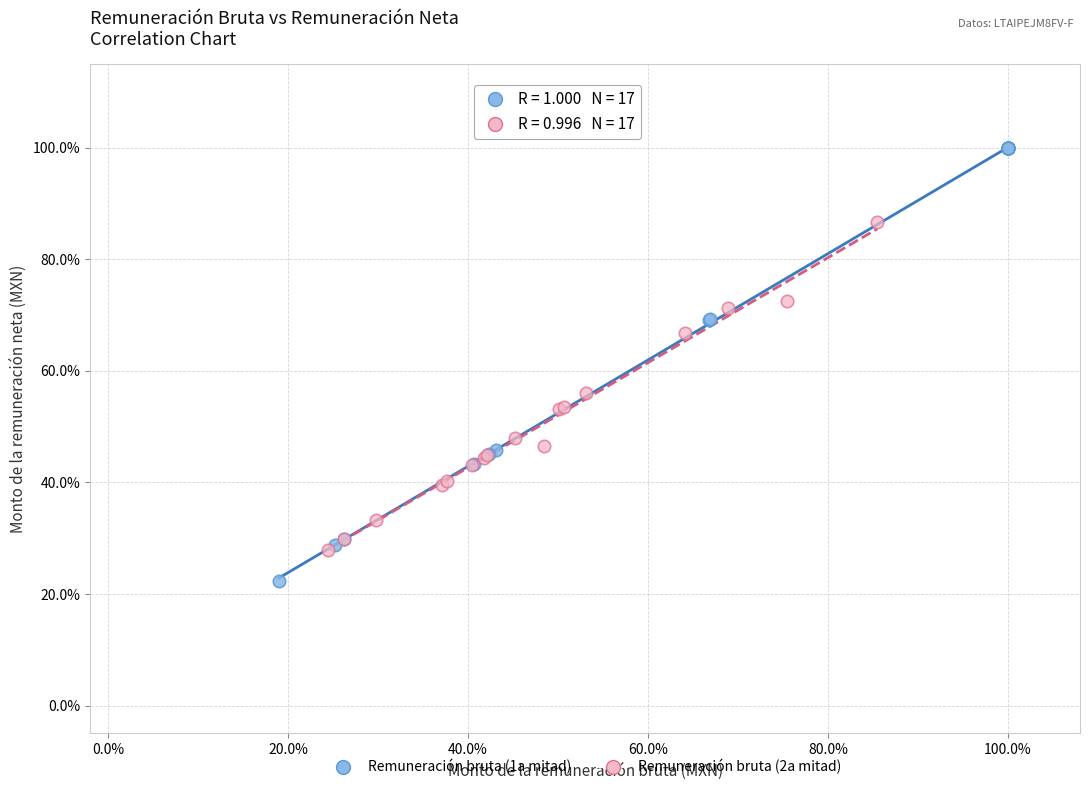

What are all the series names shown in the legend?

Remuneración bruta (1a mitad), Remuneración bruta (2a mitad)